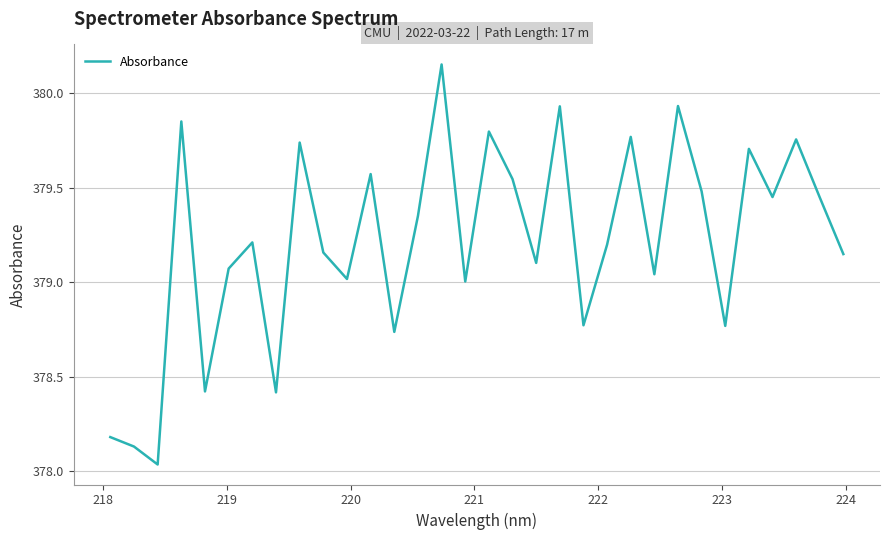

What is the difference between the maximum and minimum values?

2.1